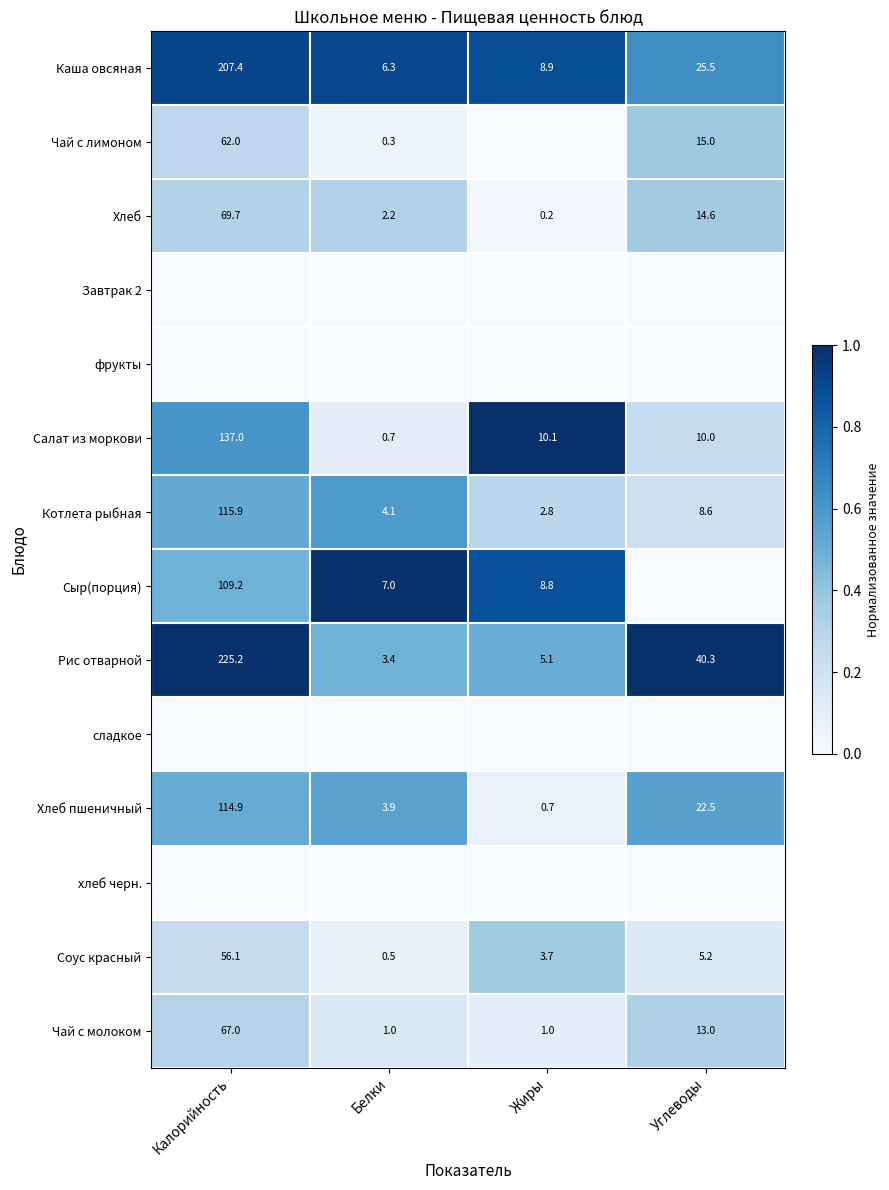

Count the number of data series in this chart.

14